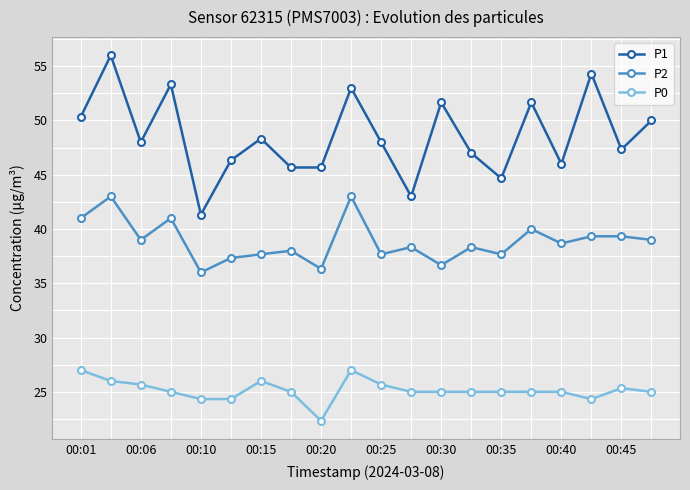

At how many categories does at least one series exceed 41?

20